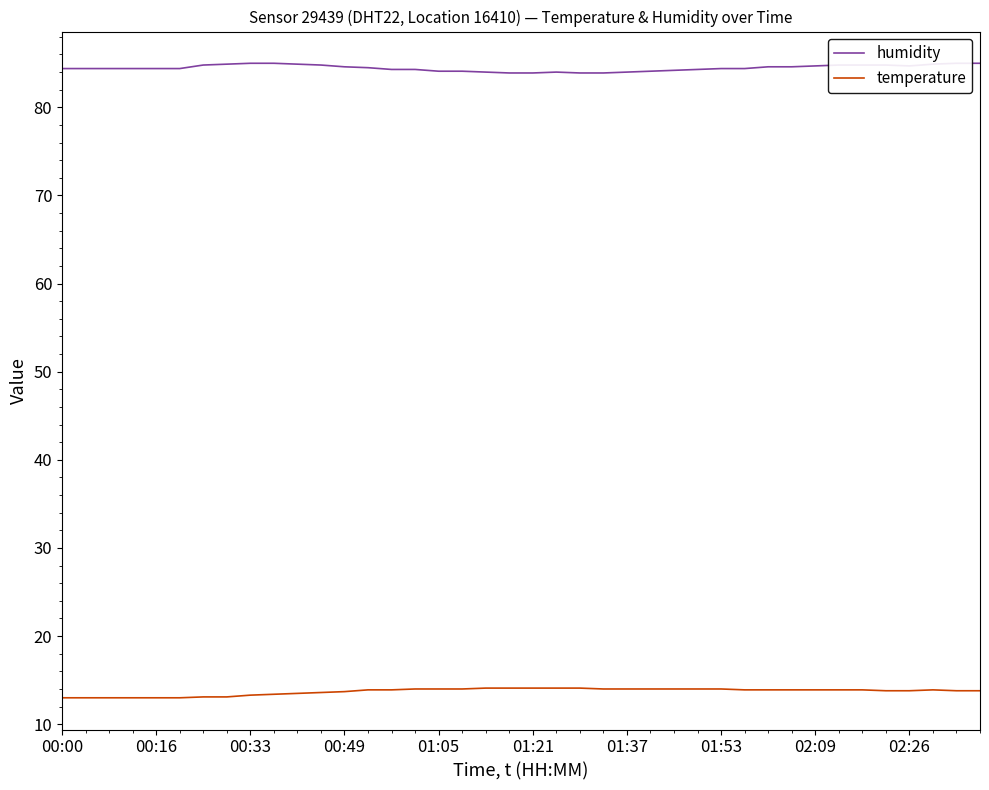

How many interior local valleys does the humidity series have?

1